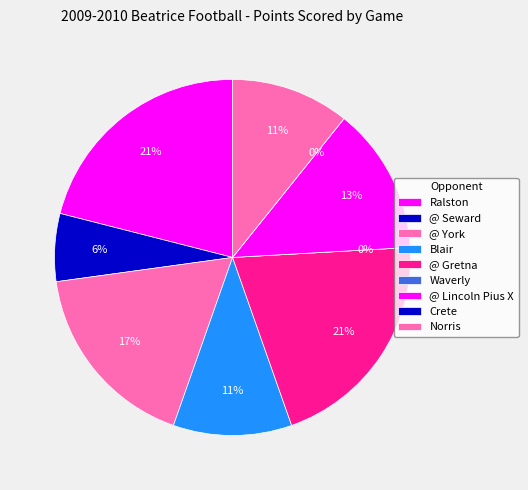

To the nearest percent, what is the combined percentage of @ York and @ Seward?

24%